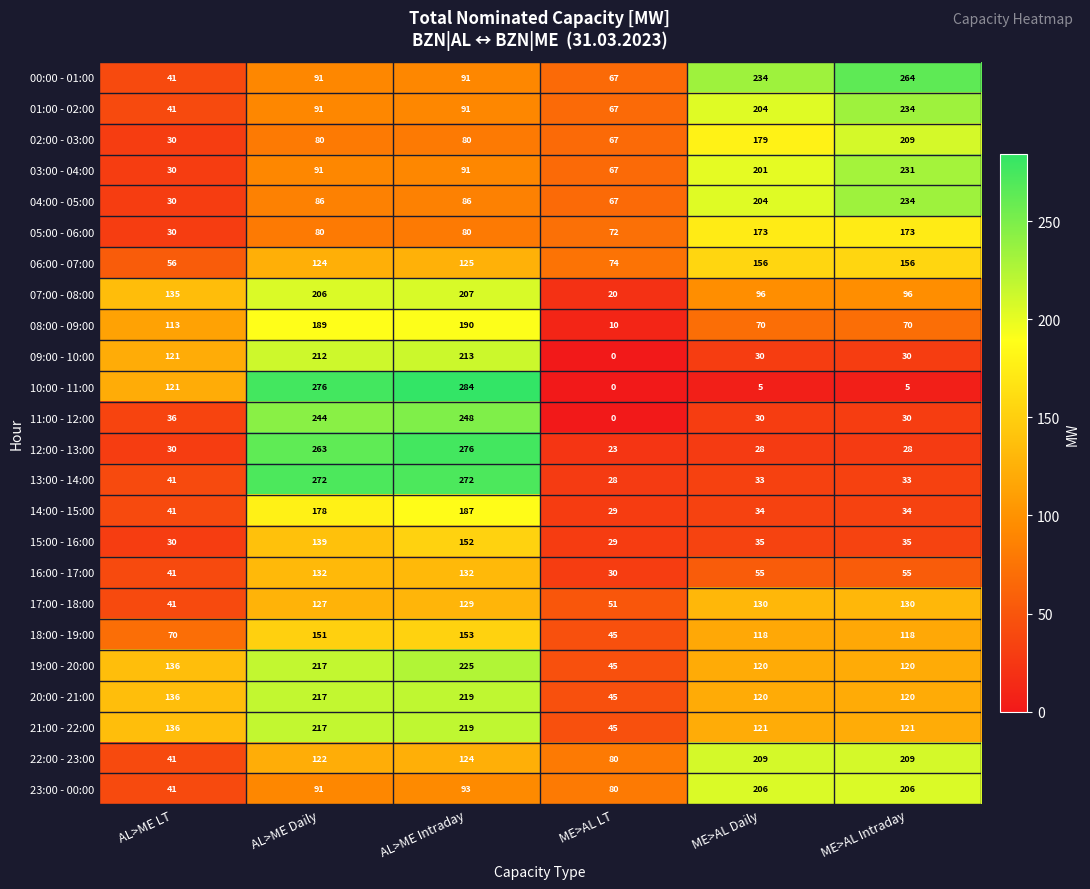

Count the number of categories in the chart.

6